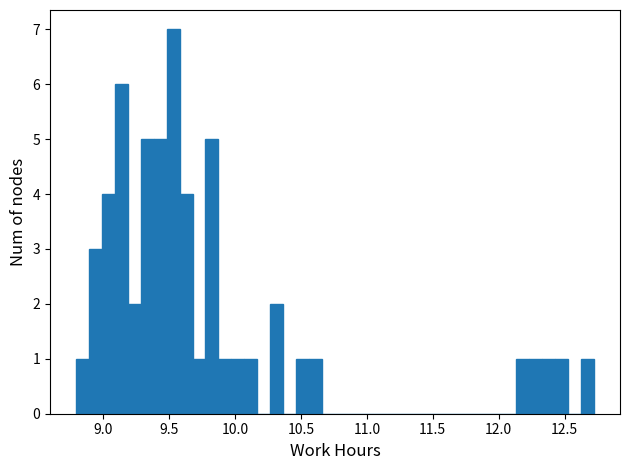

Read against the x-axis, roughly where is the centre of the tallest bar?

9.55